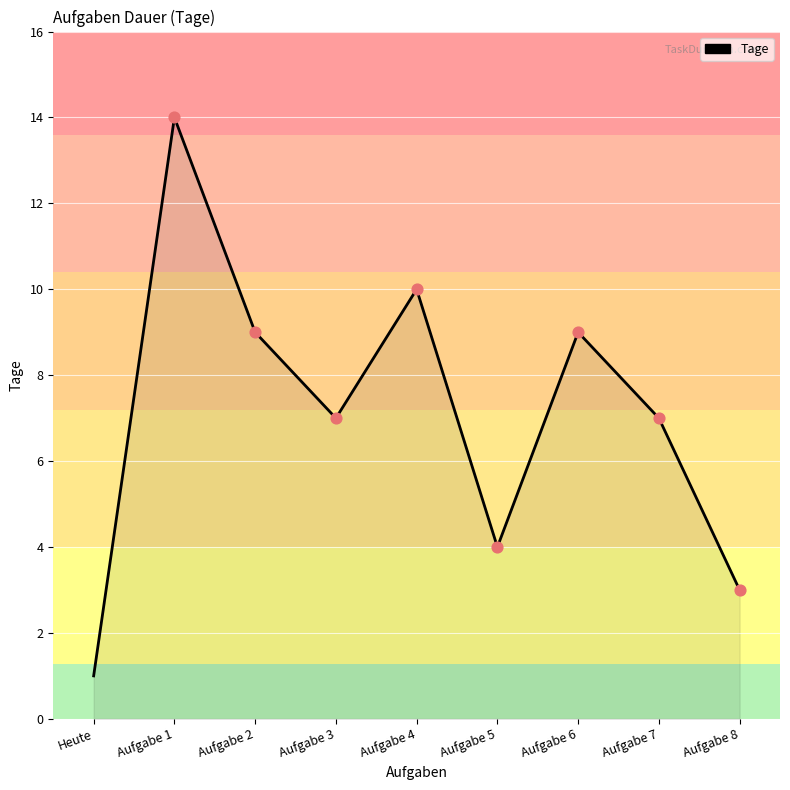

What is the change in value from Heute to Aufgabe 8?

+2